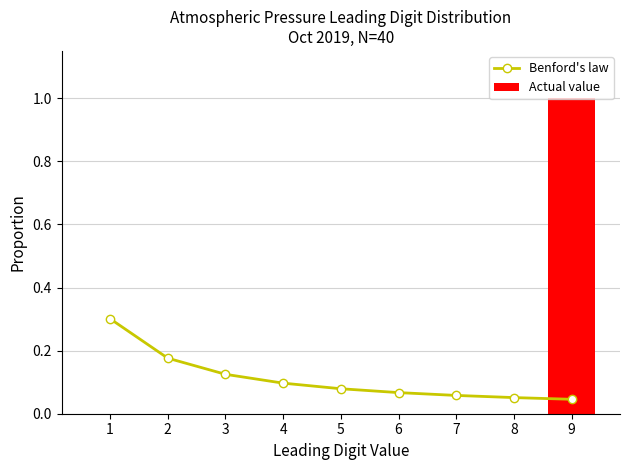

At which category does the chart reach its peak across all series?

9